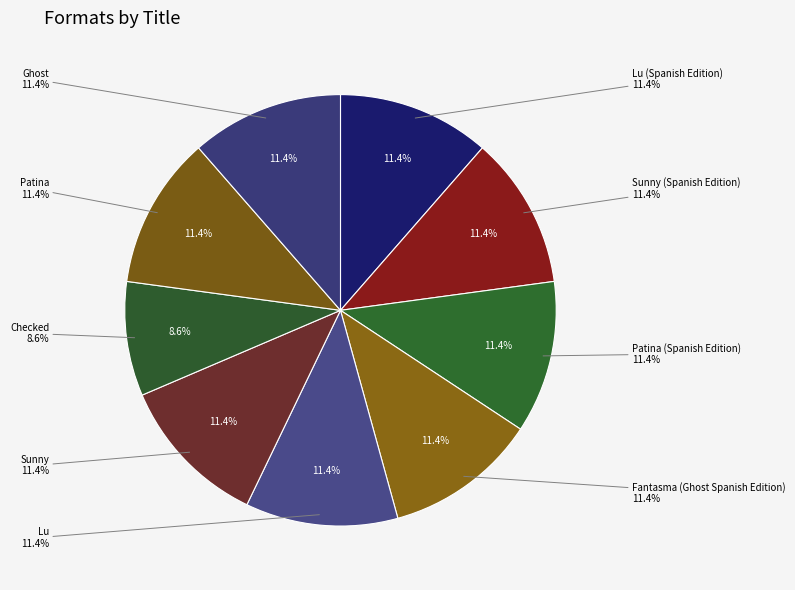

True or false: Checked accounts for 1% of the total.

False